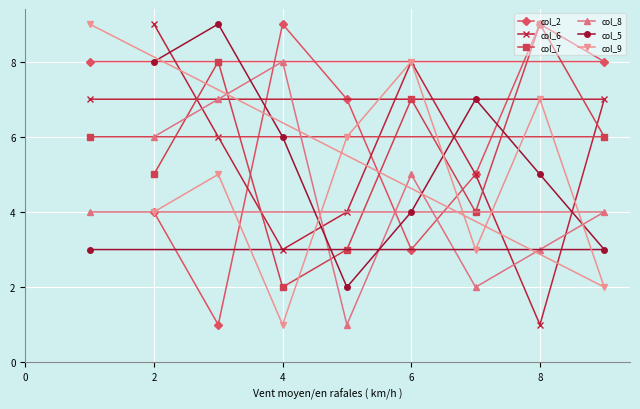

The col_6 series shows 1 at 8. True or false?

True